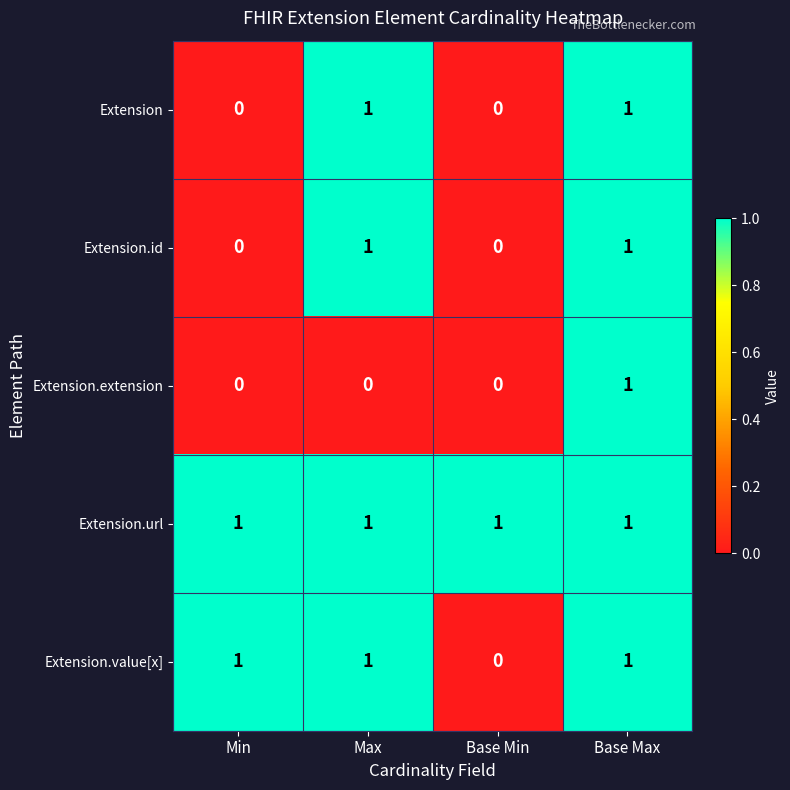

Reading left to right, what are all the values shown in this chart?

Extension: Min=0	Max=1	Base Min=0	Base Max=1
Extension.id: Min=0	Max=1	Base Min=0	Base Max=1
Extension.extension: Min=0	Max=0	Base Min=0	Base Max=1
Extension.url: Min=1	Max=1	Base Min=1	Base Max=1
Extension.value[x]: Min=1	Max=1	Base Min=0	Base Max=1